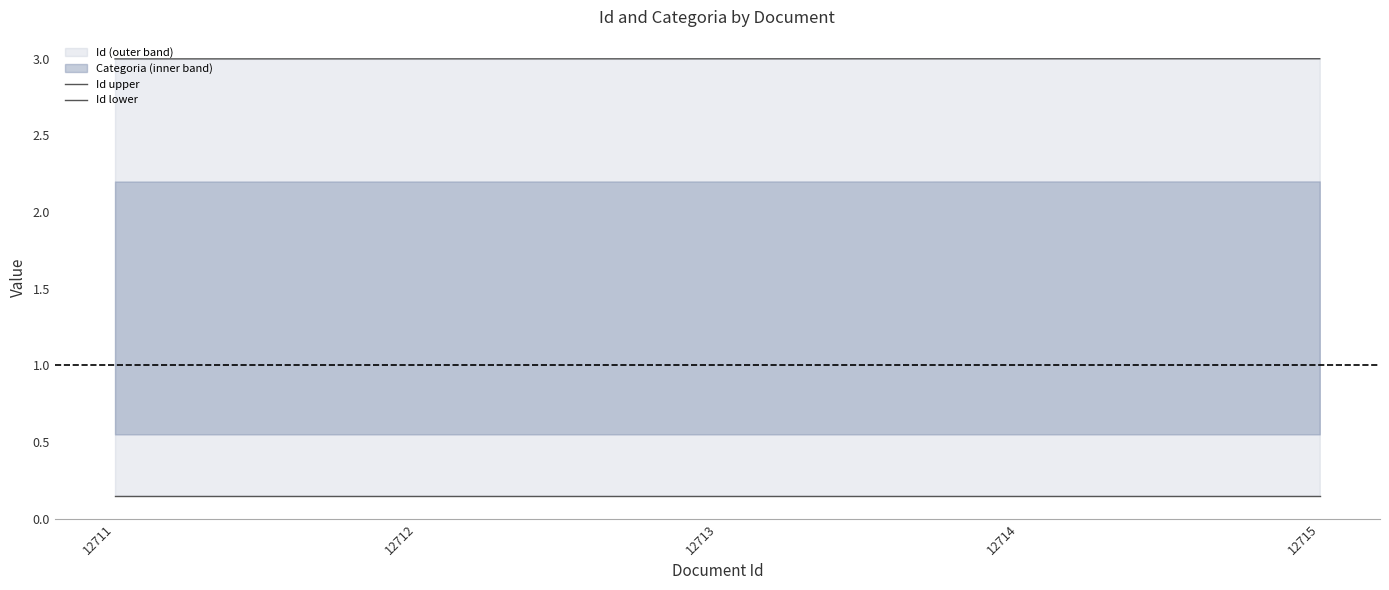

Is it true that Id upper equals 1.7 at 12715?

False